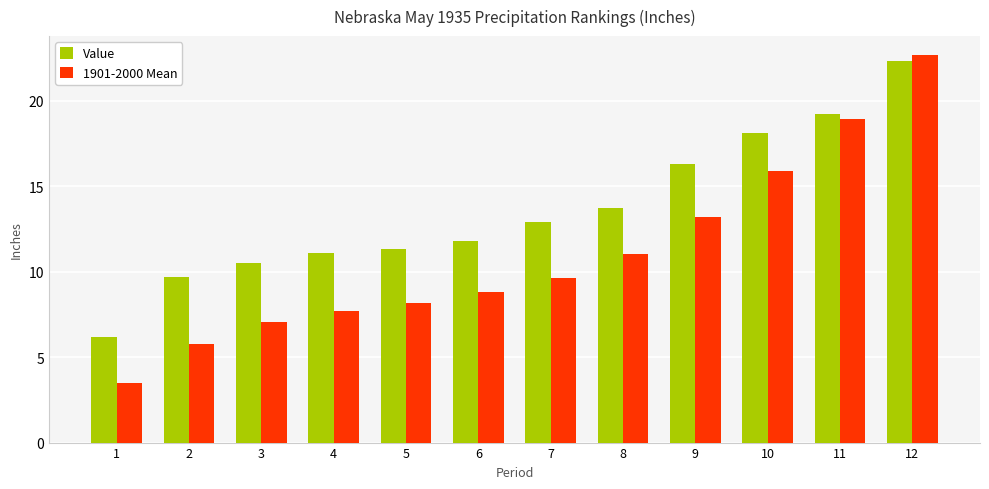

Is it true that 1901-2000 Mean equals 9.6 at 7?

True